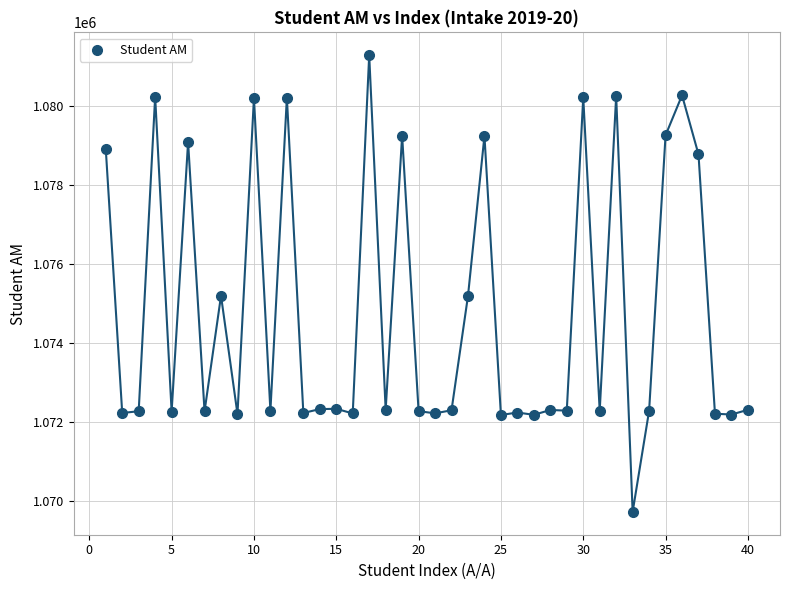

What is the range of Y values (max minus min)?

11575